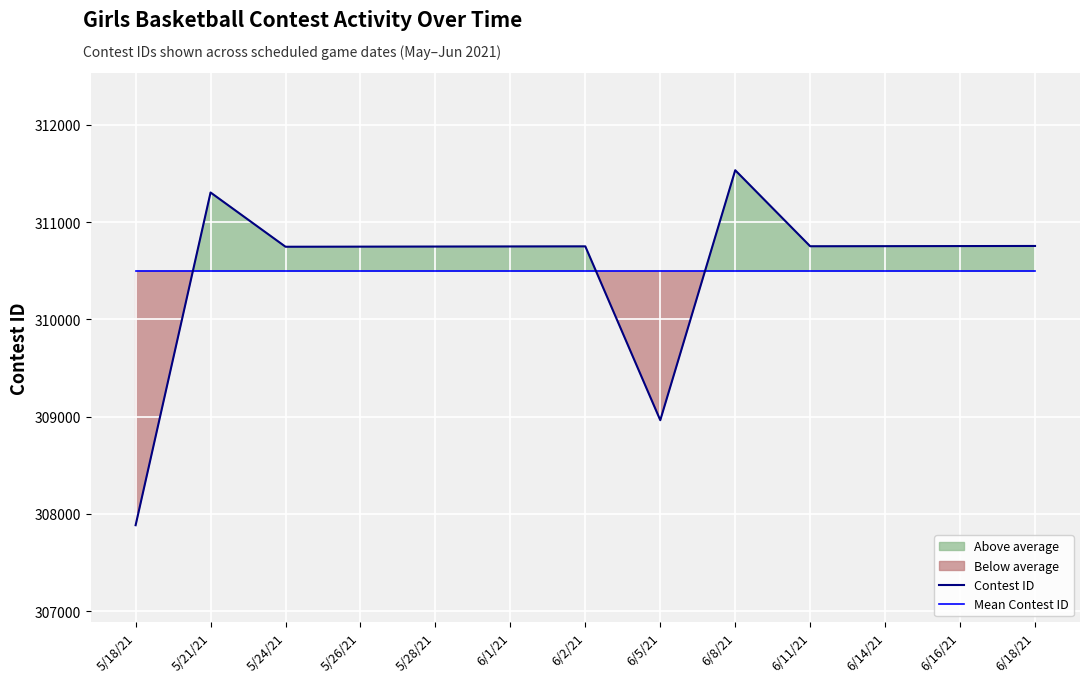

Which series has the largest total across all categories?

Contest ID